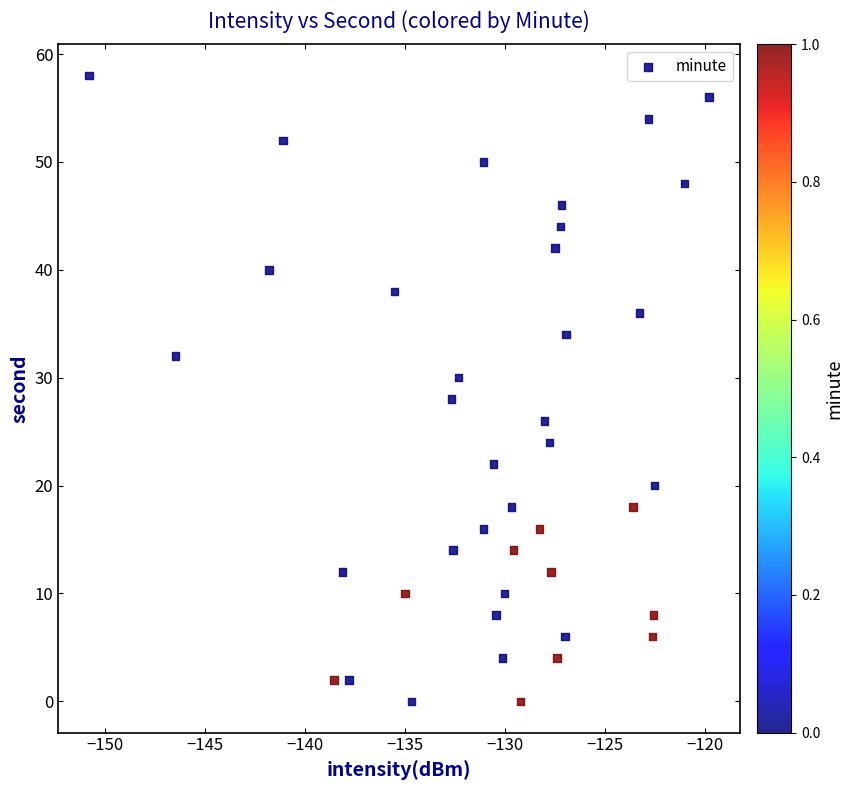

What is the range of Y values (max minus min)?

58